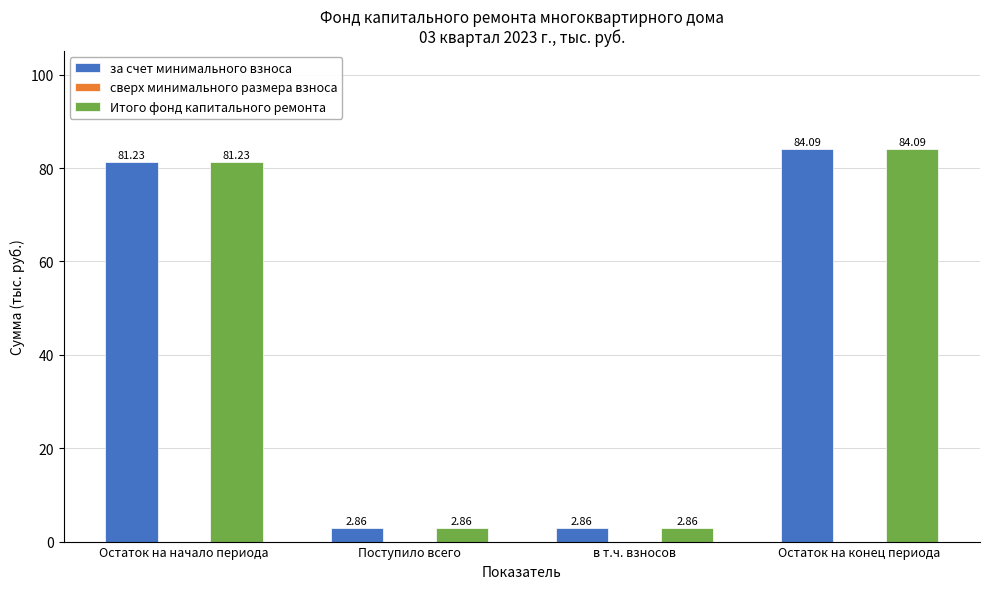

Which category has the highest value in the Итого фонд капитального ремонта series?

Остаток на конец периода